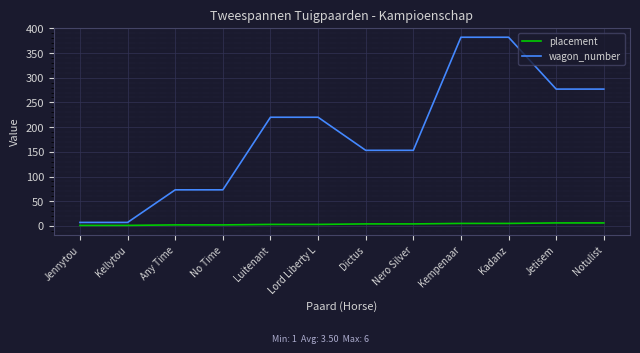

Which series has the largest range (max minus min)?

wagon_number